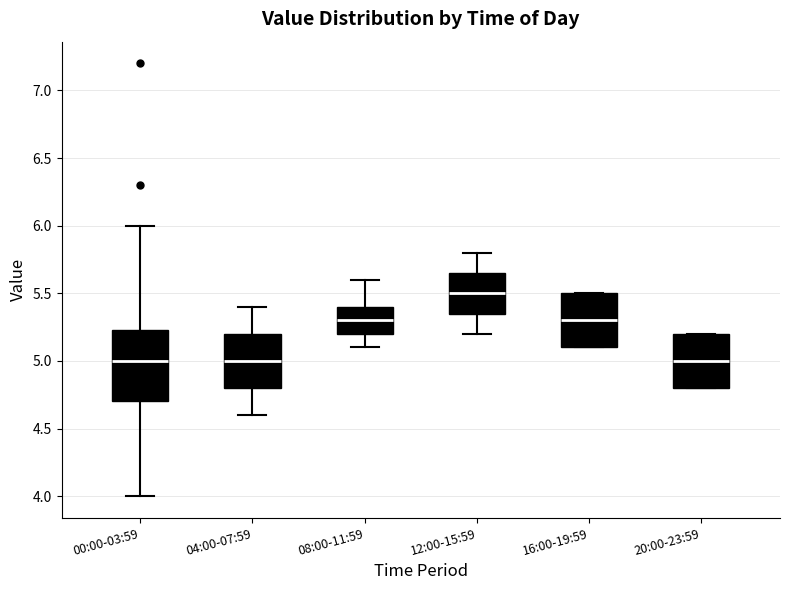

Reading left to right, transcribe this box plot: for each box, give where its median line is, the range the box spans, and where its two whiskers end, as read against the y-axis. The values are not printed on the chart, so give them approximately, as read against the axis.

00:00-03:59: median 5.00, box 4.70 to 5.25, whiskers 4.00 to 6.00
04:00-07:59: median 5.00, box 4.80 to 5.20, whiskers 4.60 to 5.40
08:00-11:59: median 5.30, box 5.20 to 5.40, whiskers 5.10 to 5.60
12:00-15:59: median 5.50, box 5.35 to 5.65, whiskers 5.20 to 5.80
16:00-19:59: median 5.30, box 5.10 to 5.50, whiskers 5.10 to 5.50
20:00-23:59: median 5.00, box 4.80 to 5.20, whiskers 4.80 to 5.20